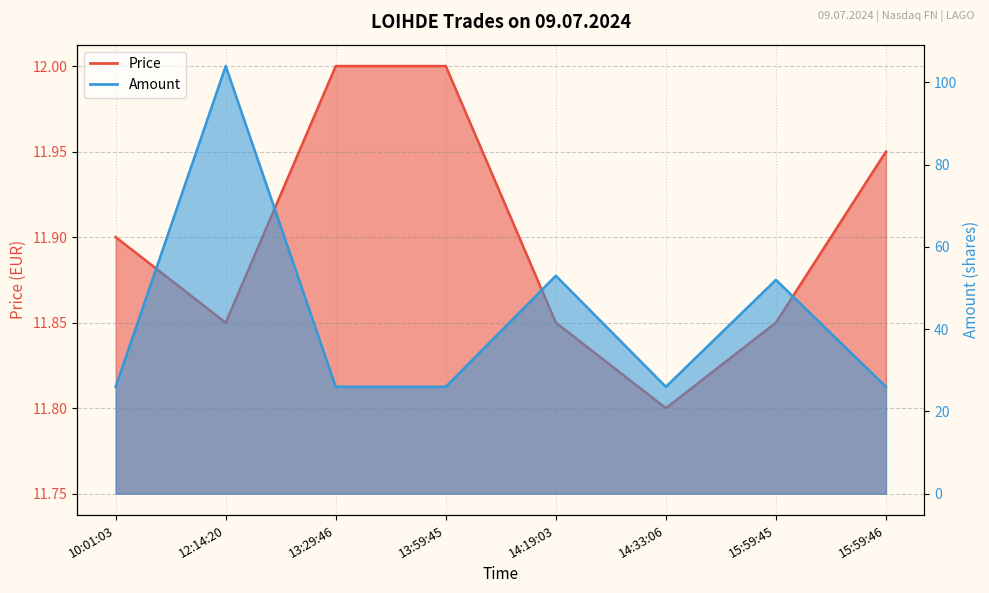

Reading left to right, transcribe all the data shown in this chart.

Price: 10:01:03=11.9	12:14:20=11.8	13:29:46=12.0	13:59:45=12.0	14:19:03=11.8	14:33:06=11.8	15:59:45=11.8	15:59:46=11.9
Amount: 10:01:03=26.0	12:14:20=104.0	13:29:46=26.0	13:59:45=26.0	14:19:03=53.0	14:33:06=26.0	15:59:45=52.0	15:59:46=26.0